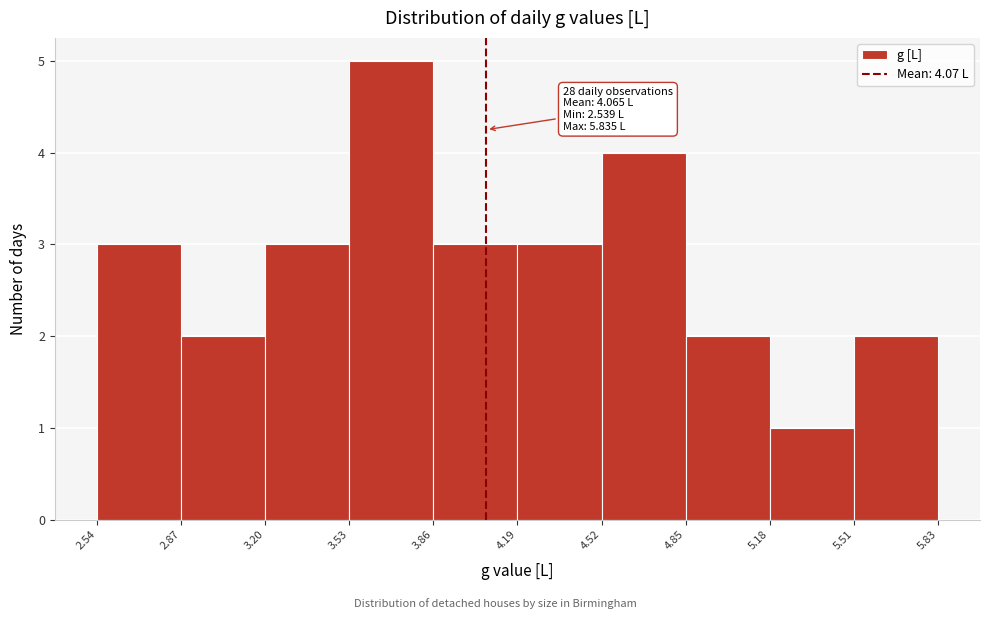

Over which range of the x-axis is the bar tallest?

3.53 to 3.86